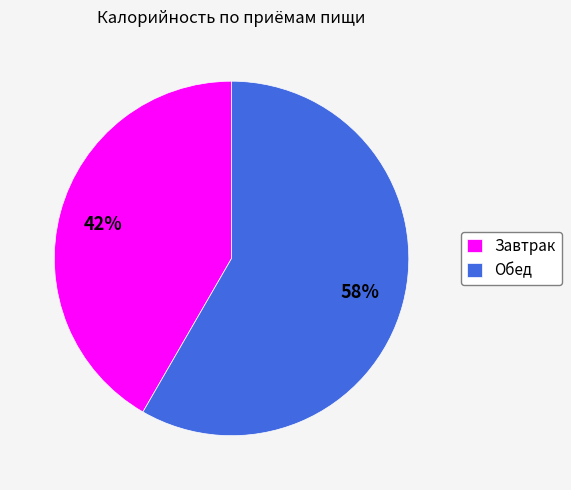

Is the sum of Завтрак and Обед greater than half?

Yes